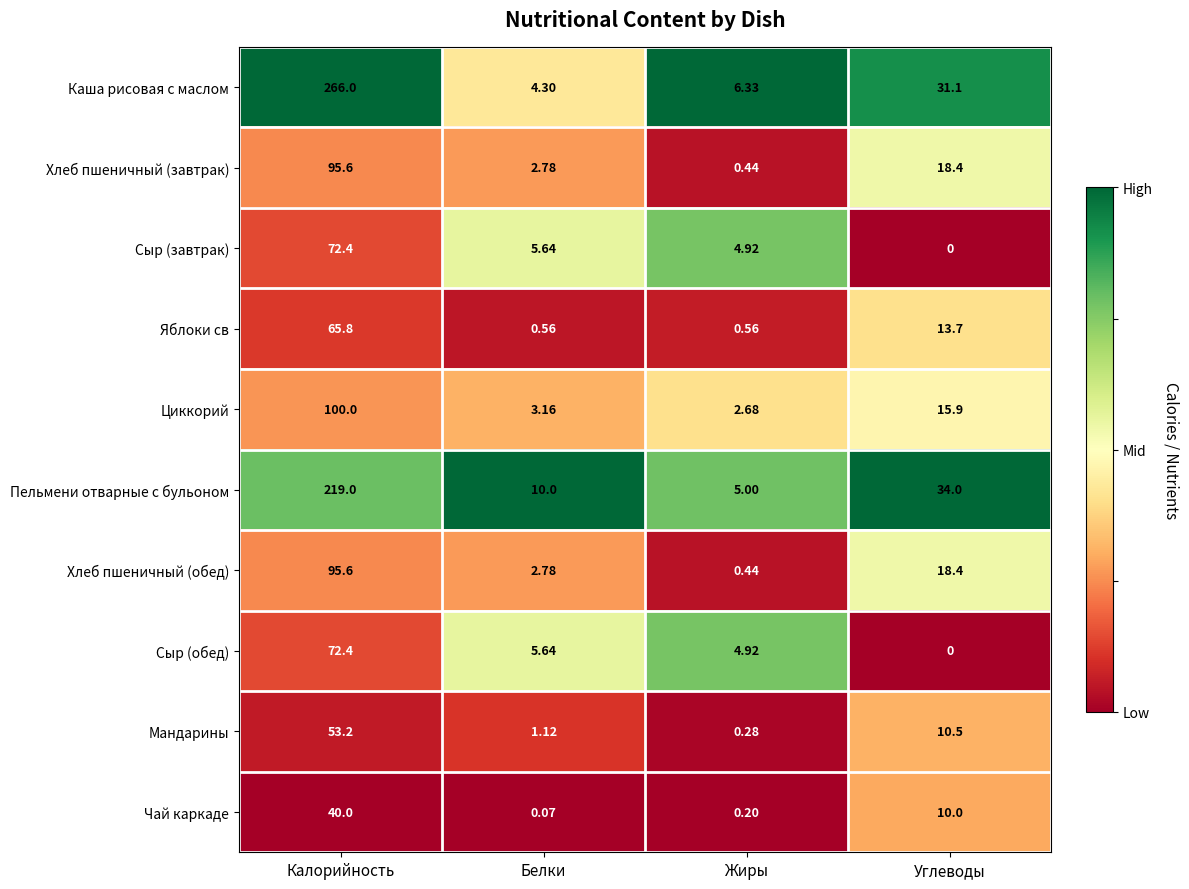

At which category is the sum across all series the highest?

Калорийность